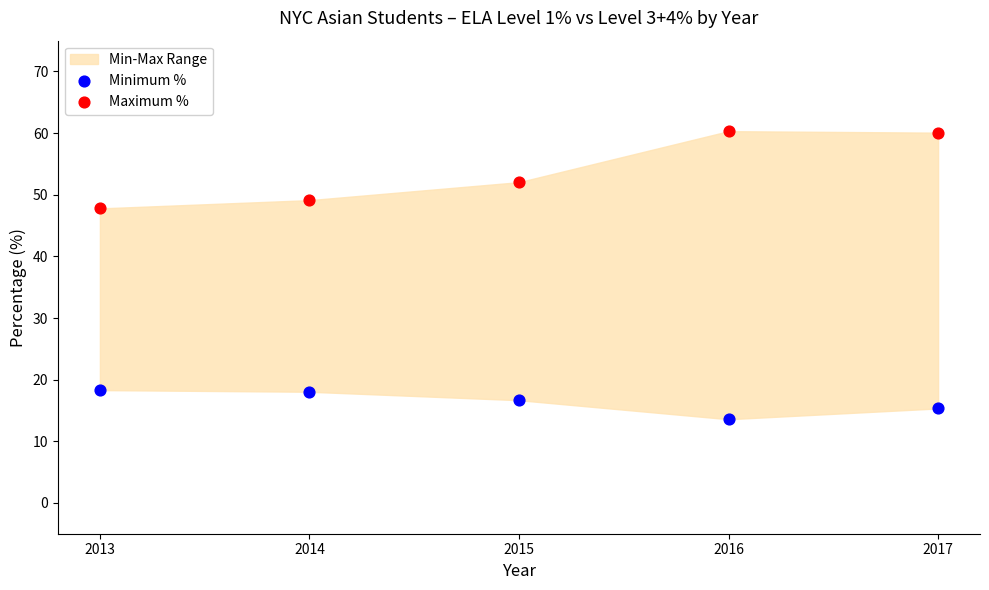

Which series contains the lowest Y value?

Minimum %